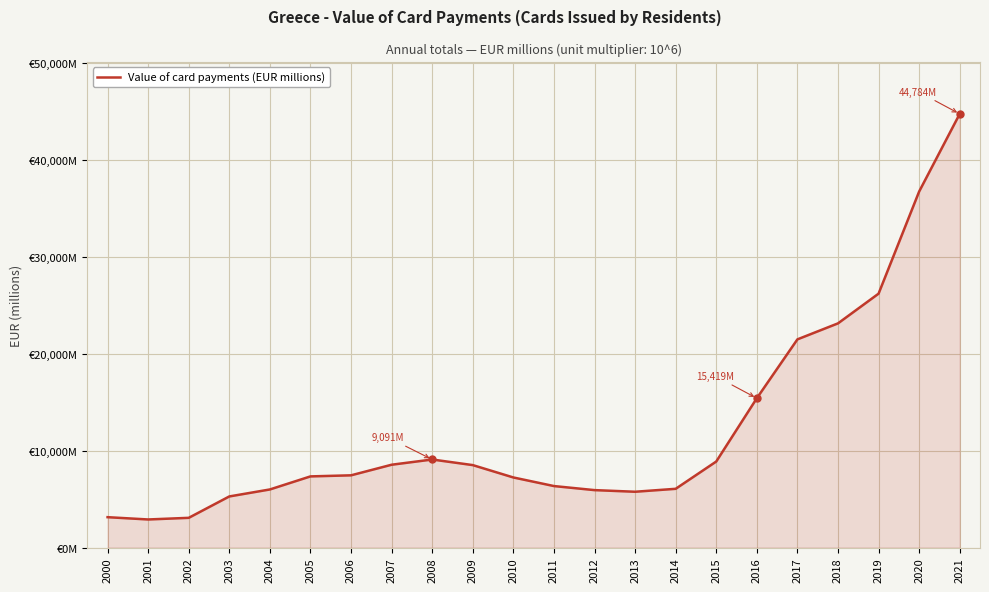

Approximately how many times larger is the value at 2016 compared to 2014?

2.5